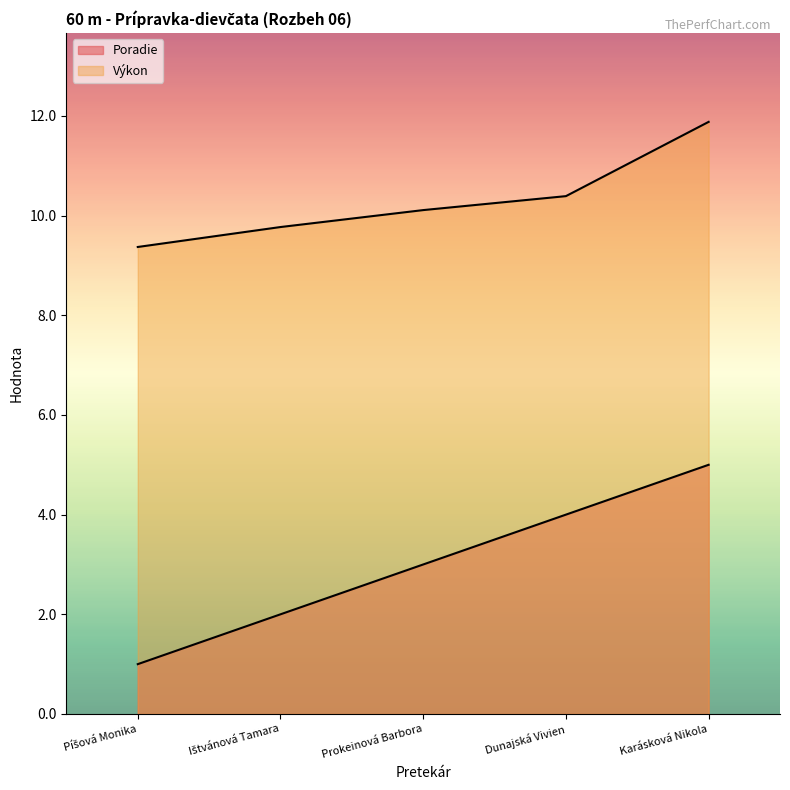

Is it true that Výkon equals 9.4 at Píšová Monika?

True